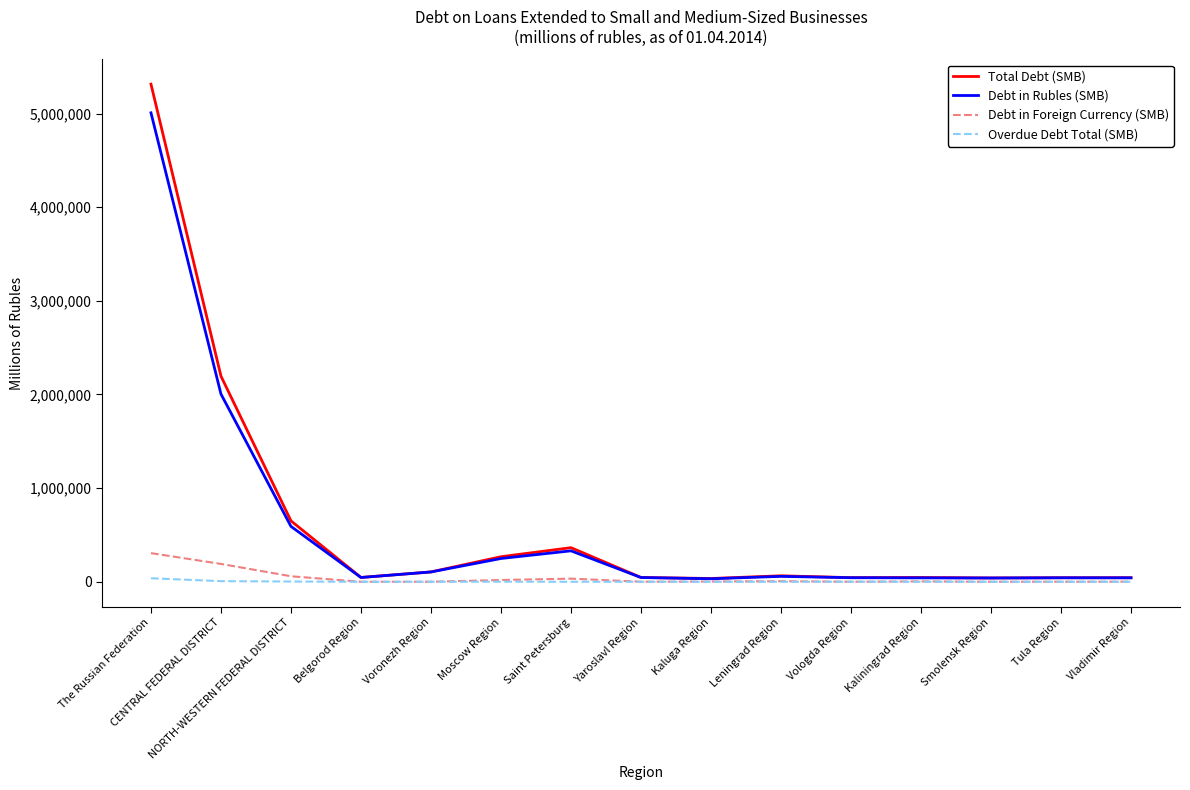

Which series has the largest range (max minus min)?

Total Debt (SMB)